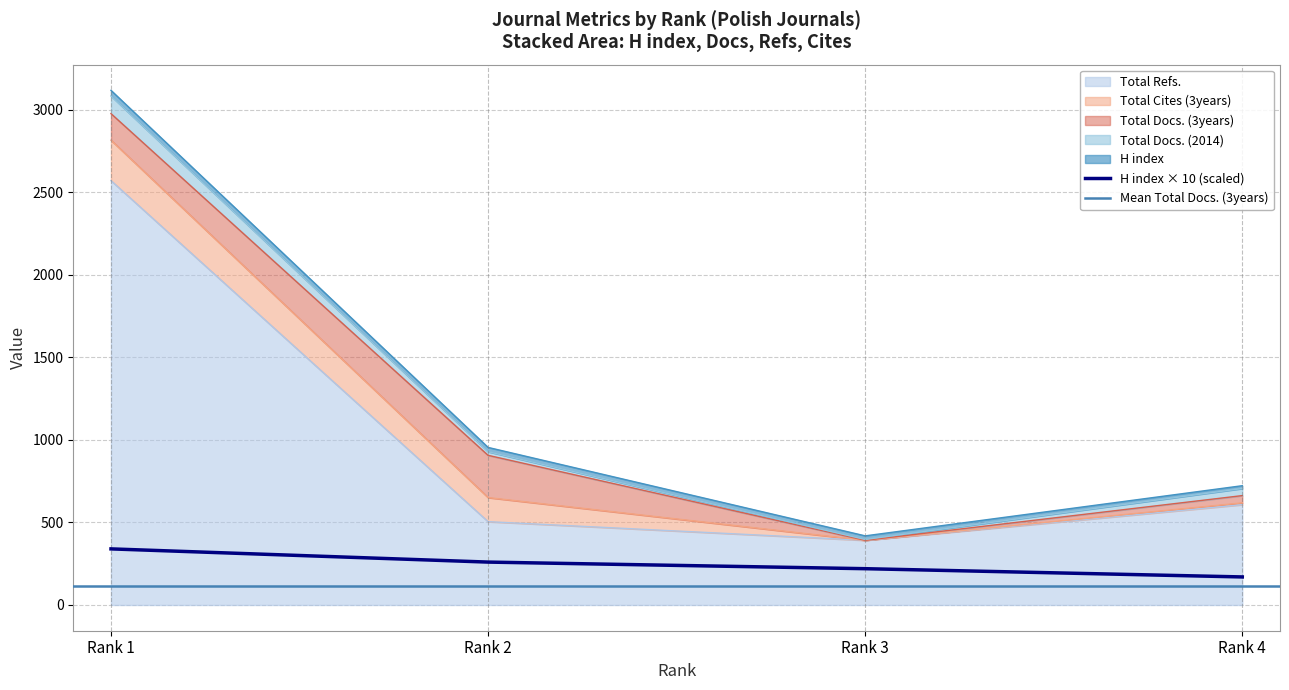

Which label corresponds to the largest value in the chart?

Rank 1